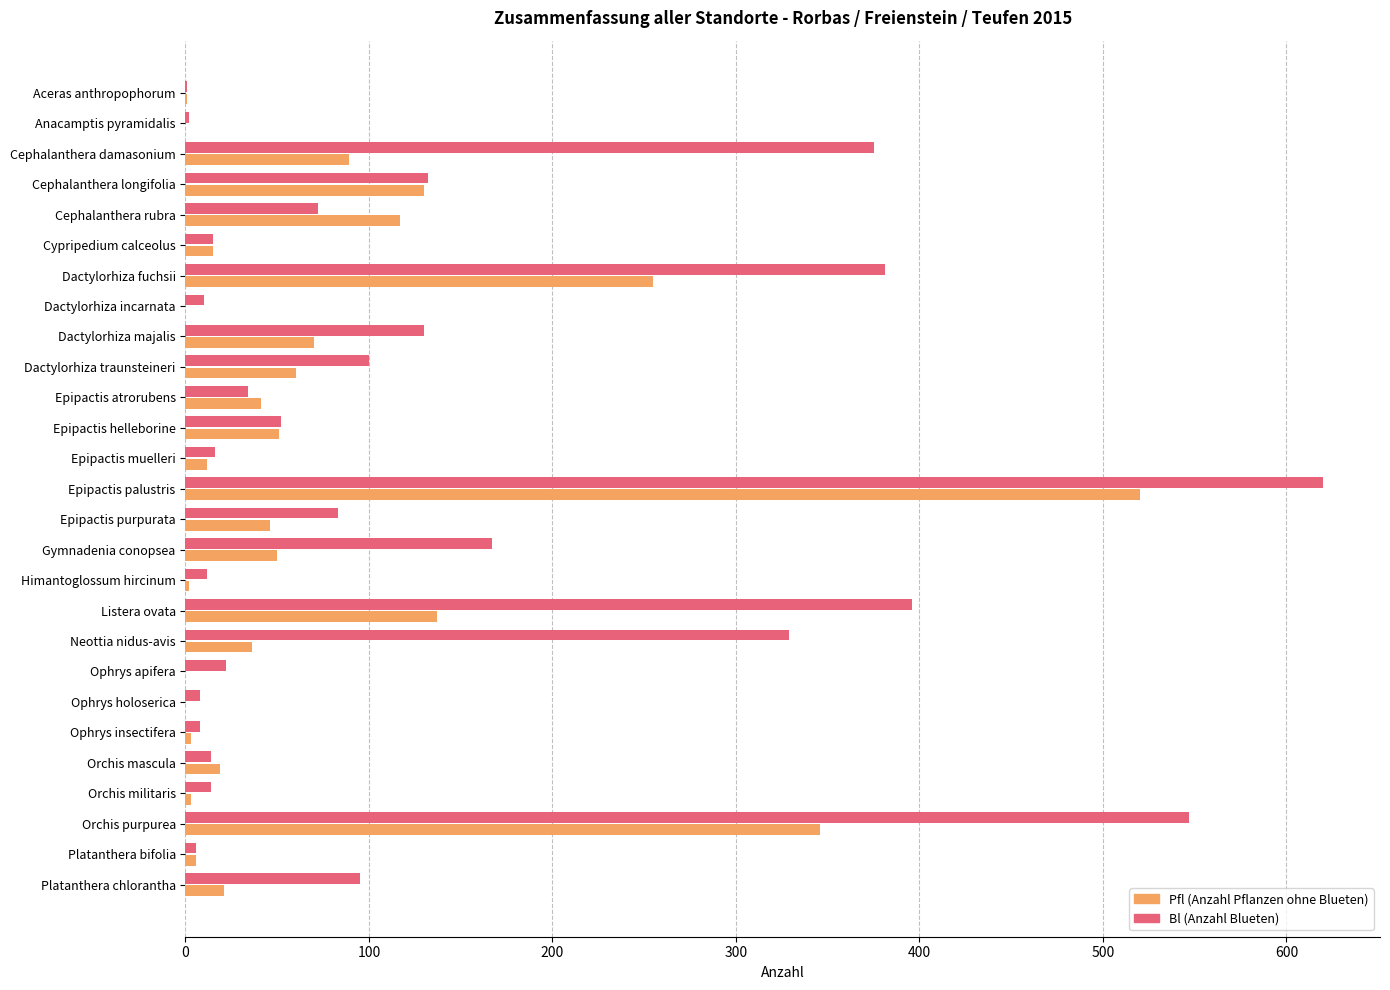

Which series changed the most between Dactylorhiza traunsteineri and Ophrys holoserica?

Bl (Anzahl Blueten)